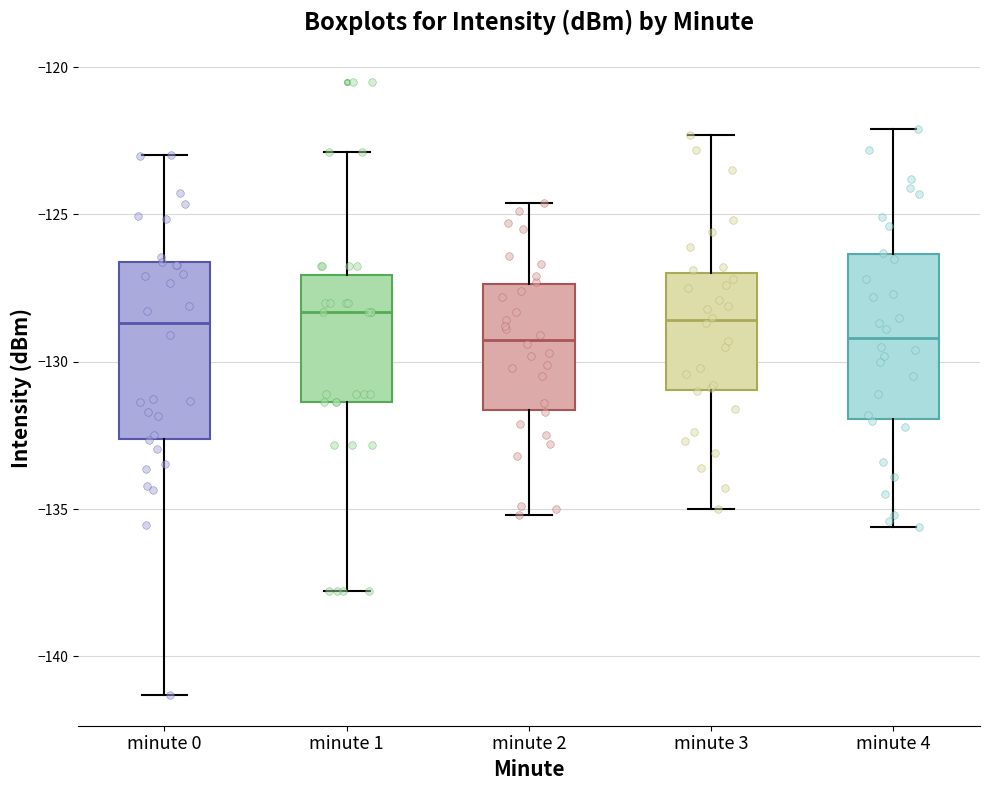

Reading left to right, read every box against the y-axis: the position of its median line, the range the box covers, and the ends of its whiskers. The values are not printed on the chart, so give them approximately, as read against the axis.

minute 0: median -128.5, box -132.5 to -126.5, whiskers -141.5 to -123.0
minute 1: median -128.5, box -131.5 to -127.0, whiskers -138.0 to -123.0
minute 2: median -129.0, box -131.5 to -127.5, whiskers -135.0 to -124.5
minute 3: median -128.5, box -131.0 to -127.0, whiskers -135.0 to -122.5
minute 4: median -129.0, box -132.0 to -126.5, whiskers -135.5 to -122.0